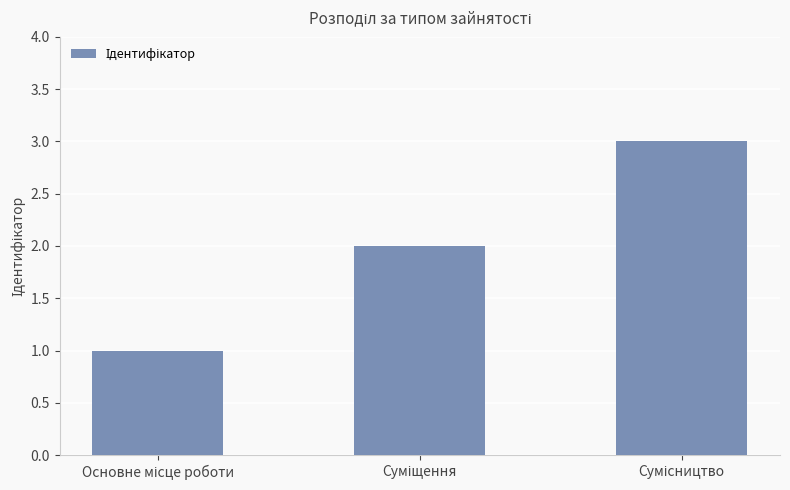

What is the minimum value shown in the chart?

1